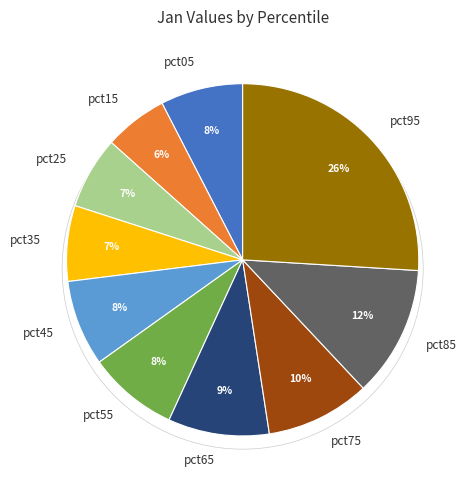

Count the number of slices in the pie.

10